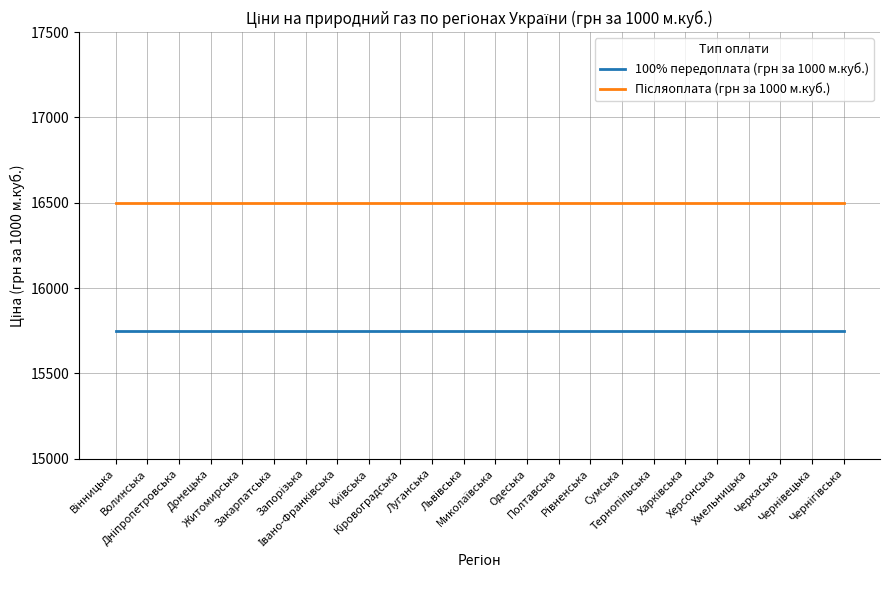

What is the maximum value shown in the chart?

16500